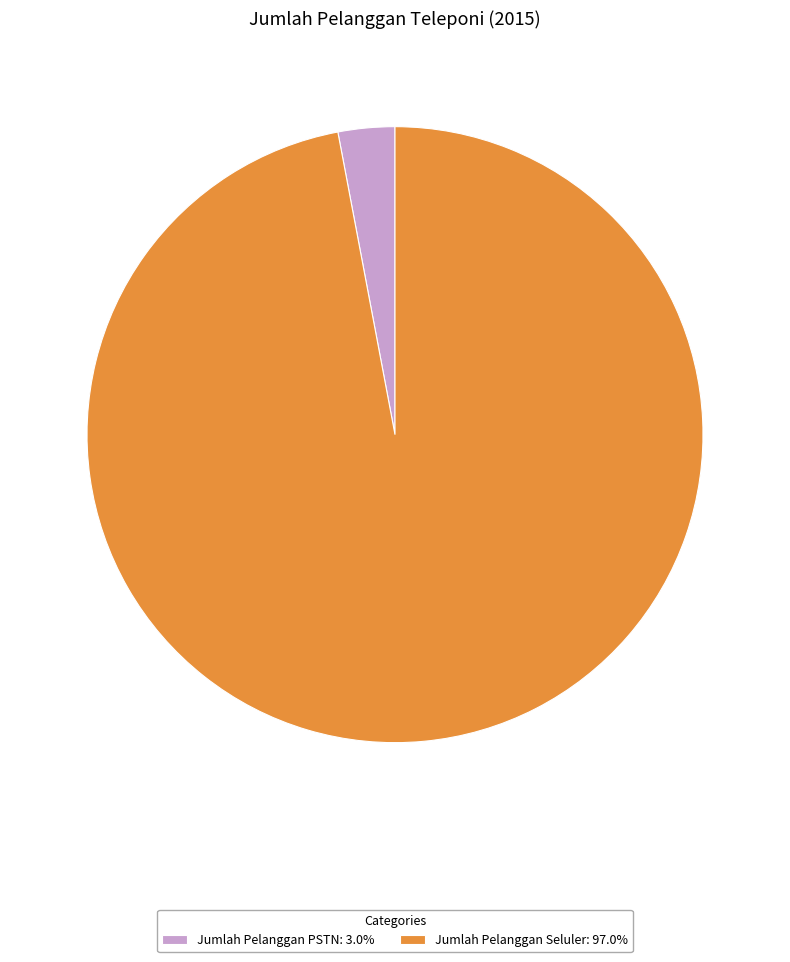

Rank the categories by value from lowest to highest.

Jumlah Pelanggan PSTN, Jumlah Pelanggan Seluler